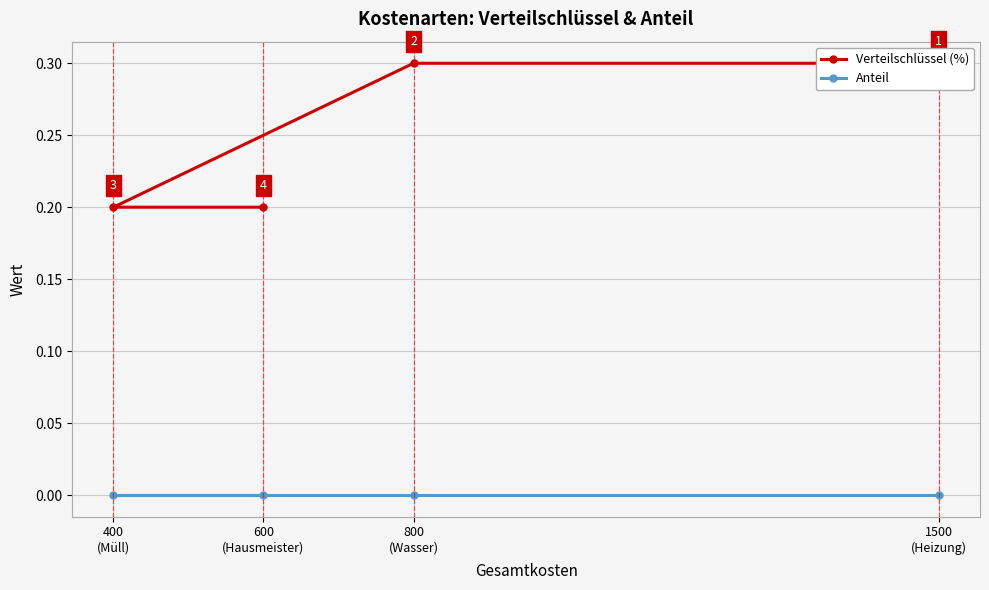

Count the Verteilschlüssel (%) values in the range 0 to 1.

4